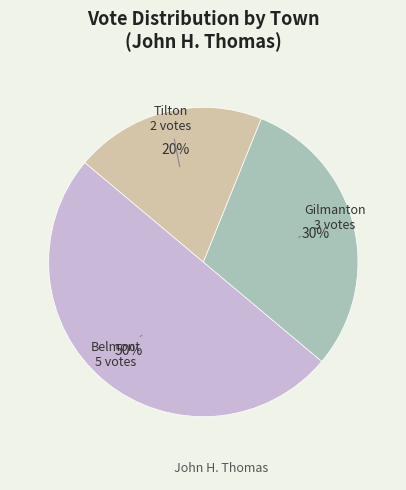

To the nearest percent, what is the difference between the largest and smallest slice percentages?

30%